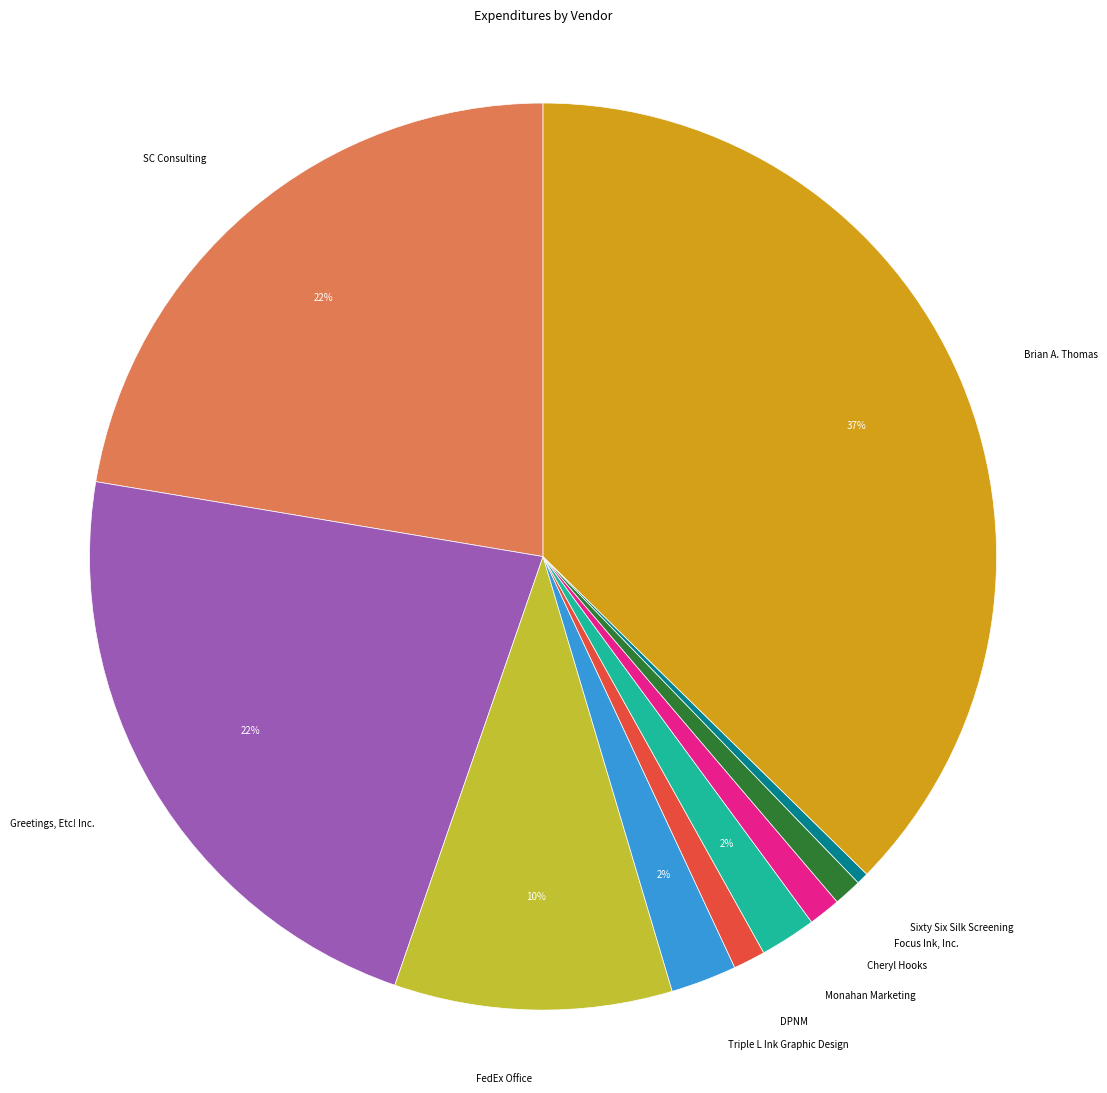

Is there a majority slice in this chart?

No